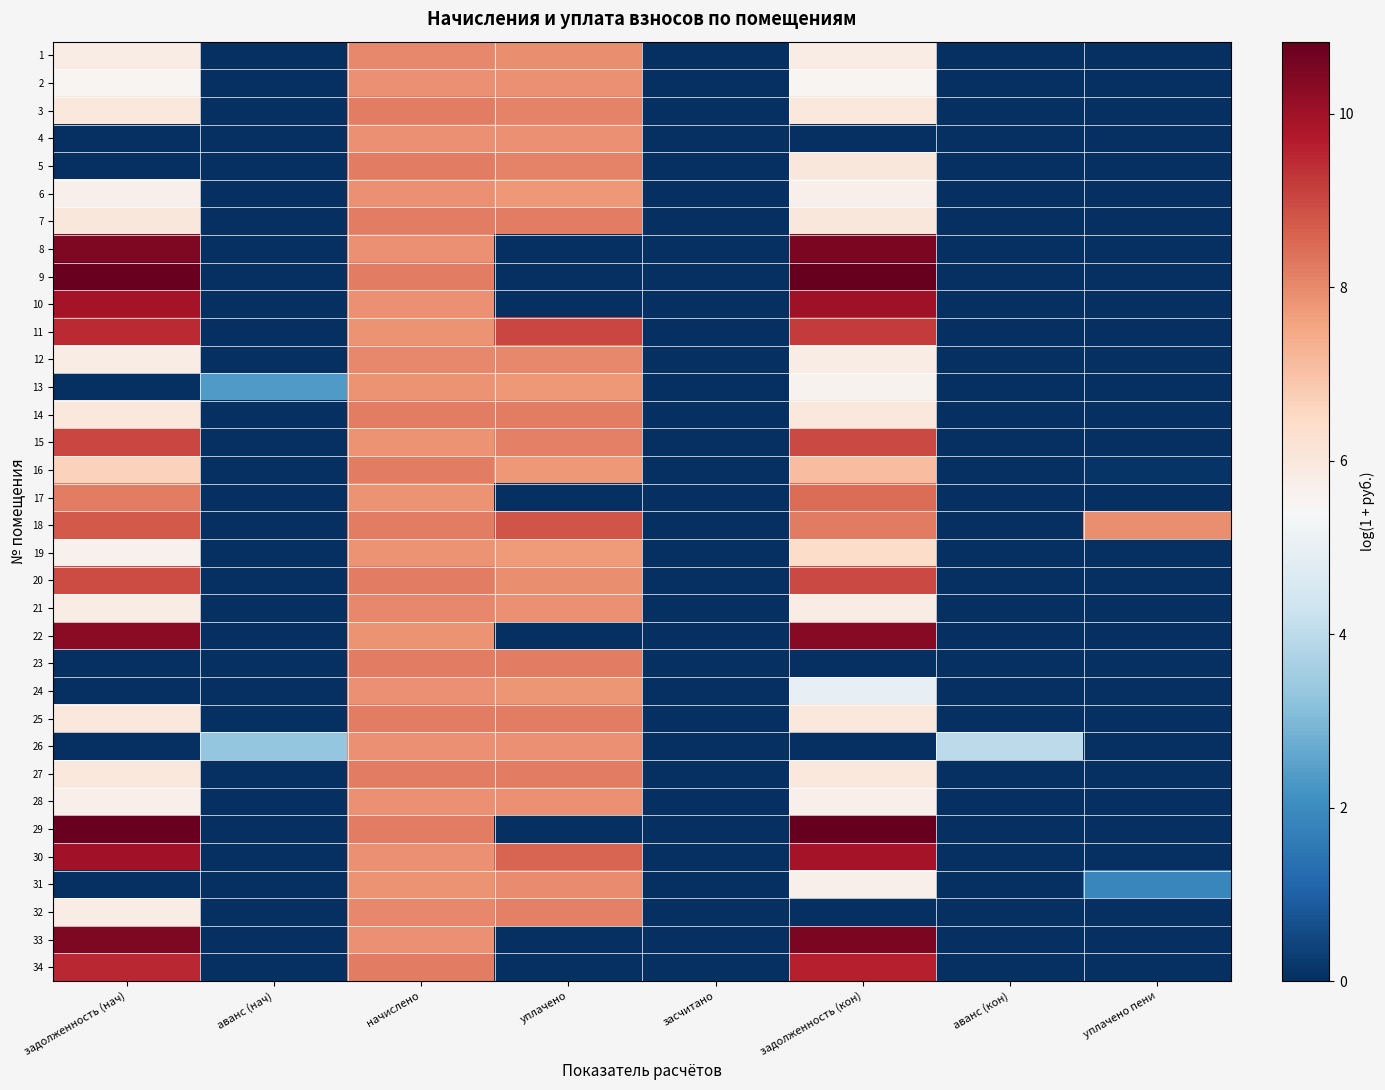

Reading left to right, list all the values displayed in this chart.

1: задолженность (нач)=5.8	аванс (нач)=0.0	начислено=8.0	уплачено=7.9	засчитано=0.0	задолженность (кон)=5.8	аванс (кон)=0.0	уплачено пени=0.0
2: задолженность (нач)=5.5	аванс (нач)=0.0	начислено=7.9	уплачено=7.9	засчитано=0.0	задолженность (кон)=5.5	аванс (кон)=0.0	уплачено пени=0.0
3: задолженность (нач)=6.0	аванс (нач)=0.0	начислено=8.2	уплачено=8.1	засчитано=0.0	задолженность (кон)=6.0	аванс (кон)=0.0	уплачено пени=0.0
4: задолженность (нач)=0.0	аванс (нач)=0.0	начислено=7.9	уплачено=7.9	засчитано=0.0	задолженность (кон)=0.0	аванс (кон)=0.0	уплачено пени=0.0
5: задолженность (нач)=0.0	аванс (нач)=0.0	начислено=8.2	уплачено=8.1	засчитано=0.0	задолженность (кон)=6.0	аванс (кон)=0.0	уплачено пени=0.0
6: задолженность (нач)=5.7	аванс (нач)=0.0	начислено=7.9	уплачено=7.8	засчитано=0.0	задолженность (кон)=5.7	аванс (кон)=0.0	уплачено пени=0.0
7: задолженность (нач)=6.0	аванс (нач)=0.0	начислено=8.2	уплачено=8.2	засчитано=0.0	задолженность (кон)=6.0	аванс (кон)=0.0	уплачено пени=0.0
8: задолженность (нач)=10.5	аванс (нач)=0.0	начислено=7.9	уплачено=0.0	засчитано=0.0	задолженность (кон)=10.5	аванс (кон)=0.0	уплачено пени=0.0
9: задолженность (нач)=10.8	аванс (нач)=0.0	начислено=8.2	уплачено=0.0	засчитано=0.0	задолженность (кон)=10.8	аванс (кон)=0.0	уплачено пени=0.0
10: задолженность (нач)=9.9	аванс (нач)=0.0	начислено=7.9	уплачено=0.0	засчитано=0.0	задолженность (кон)=10.0	аванс (кон)=0.0	уплачено пени=0.0
11: задолженность (нач)=9.4	аванс (нач)=0.0	начислено=7.9	уплачено=9.0	засчитано=0.0	задолженность (кон)=9.2	аванс (кон)=0.0	уплачено пени=0.0
12: задолженность (нач)=5.8	аванс (нач)=0.0	начислено=8.0	уплачено=8.0	засчитано=0.0	задолженность (кон)=5.8	аванс (кон)=0.0	уплачено пени=0.0
13: задолженность (нач)=0.0	аванс (нач)=2.4	начислено=7.9	уплачено=7.7	засчитано=0.0	задолженность (кон)=5.6	аванс (кон)=0.0	уплачено пени=0.0
14: задолженность (нач)=6.0	аванс (нач)=0.0	начислено=8.2	уплачено=8.2	засчитано=0.0	задолженность (кон)=6.0	аванс (кон)=0.0	уплачено пени=0.0
15: задолженность (нач)=9.0	аванс (нач)=0.0	начислено=7.9	уплачено=8.1	засчитано=0.0	задолженность (кон)=9.0	аванс (кон)=0.0	уплачено пени=0.0
16: задолженность (нач)=6.7	аванс (нач)=0.0	начислено=8.2	уплачено=7.8	засчитано=0.0	задолженность (кон)=7.1	аванс (кон)=0.0	уплачено пени=0.1
17: задолженность (нач)=8.2	аванс (нач)=0.0	начислено=7.9	уплачено=0.0	засчитано=0.0	задолженность (кон)=8.4	аванс (кон)=0.0	уплачено пени=0.0
18: задолженность (нач)=8.7	аванс (нач)=0.0	начислено=8.2	уплачено=8.8	засчитано=0.0	задолженность (кон)=8.2	аванс (кон)=0.0	уплачено пени=7.9
19: задолженность (нач)=5.7	аванс (нач)=0.0	начислено=7.9	уплачено=7.7	засчитано=0.0	задолженность (кон)=6.4	аванс (кон)=0.0	уплачено пени=0.0
20: задолженность (нач)=9.0	аванс (нач)=0.0	начислено=8.2	уплачено=7.9	засчитано=0.0	задолженность (кон)=9.0	аванс (кон)=0.0	уплачено пени=0.0
21: задолженность (нач)=5.8	аванс (нач)=0.0	начислено=8.0	уплачено=7.9	засчитано=0.0	задолженность (кон)=5.8	аванс (кон)=0.0	уплачено пени=0.0
22: задолженность (нач)=10.3	аванс (нач)=0.0	начислено=7.9	уплачено=0.0	засчитано=0.0	задолженность (кон)=10.4	аванс (кон)=0.0	уплачено пени=0.0
23: задолженность (нач)=0.0	аванс (нач)=0.0	начислено=8.2	уплачено=8.2	засчитано=0.0	задолженность (кон)=0.0	аванс (кон)=0.0	уплачено пени=0.0
24: задолженность (нач)=0.0	аванс (нач)=0.0	начислено=7.9	уплачено=7.8	засчитано=0.0	задолженность (кон)=5.0	аванс (кон)=0.0	уплачено пени=0.0
25: задолженность (нач)=6.0	аванс (нач)=0.0	начислено=8.2	уплачено=8.2	засчитано=0.0	задолженность (кон)=6.0	аванс (кон)=0.0	уплачено пени=0.0
26: задолженность (нач)=0.0	аванс (нач)=3.3	начислено=7.9	уплачено=7.9	засчитано=0.0	задолженность (кон)=0.0	аванс (кон)=4.0	уплачено пени=0.0
27: задолженность (нач)=6.0	аванс (нач)=0.0	начислено=8.2	уплачено=8.2	засчитано=0.0	задолженность (кон)=6.0	аванс (кон)=0.0	уплачено пени=0.0
28: задолженность (нач)=5.7	аванс (нач)=0.0	начислено=7.9	уплачено=7.9	засчитано=0.0	задолженность (кон)=5.7	аванс (кон)=0.0	уплачено пени=0.0
29: задолженность (нач)=10.8	аванс (нач)=0.0	начислено=8.2	уплачено=0.0	засчитано=0.0	задолженность (кон)=10.8	аванс (кон)=0.0	уплачено пени=0.0
30: задолженность (нач)=9.9	аванс (нач)=0.0	начислено=7.9	уплачено=8.5	засчитано=0.0	задолженность (кон)=9.9	аванс (кон)=0.0	уплачено пени=0.0
31: задолженность (нач)=0.0	аванс (нач)=0.0	начислено=7.9	уплачено=8.0	засчитано=0.0	задолженность (кон)=5.7	аванс (кон)=0.0	уплачено пени=1.9
32: задолженность (нач)=5.8	аванс (нач)=0.0	начислено=8.0	уплачено=8.1	засчитано=0.0	задолженность (кон)=0.0	аванс (кон)=0.0	уплачено пени=0.0
33: задолженность (нач)=10.5	аванс (нач)=0.0	начислено=7.9	уплачено=0.0	засчитано=0.0	задолженность (кон)=10.5	аванс (кон)=0.0	уплачено пени=0.0
34: задолженность (нач)=9.5	аванс (нач)=0.0	начислено=8.2	уплачено=0.0	засчитано=0.0	задолженность (кон)=9.6	аванс (кон)=0.0	уплачено пени=0.0